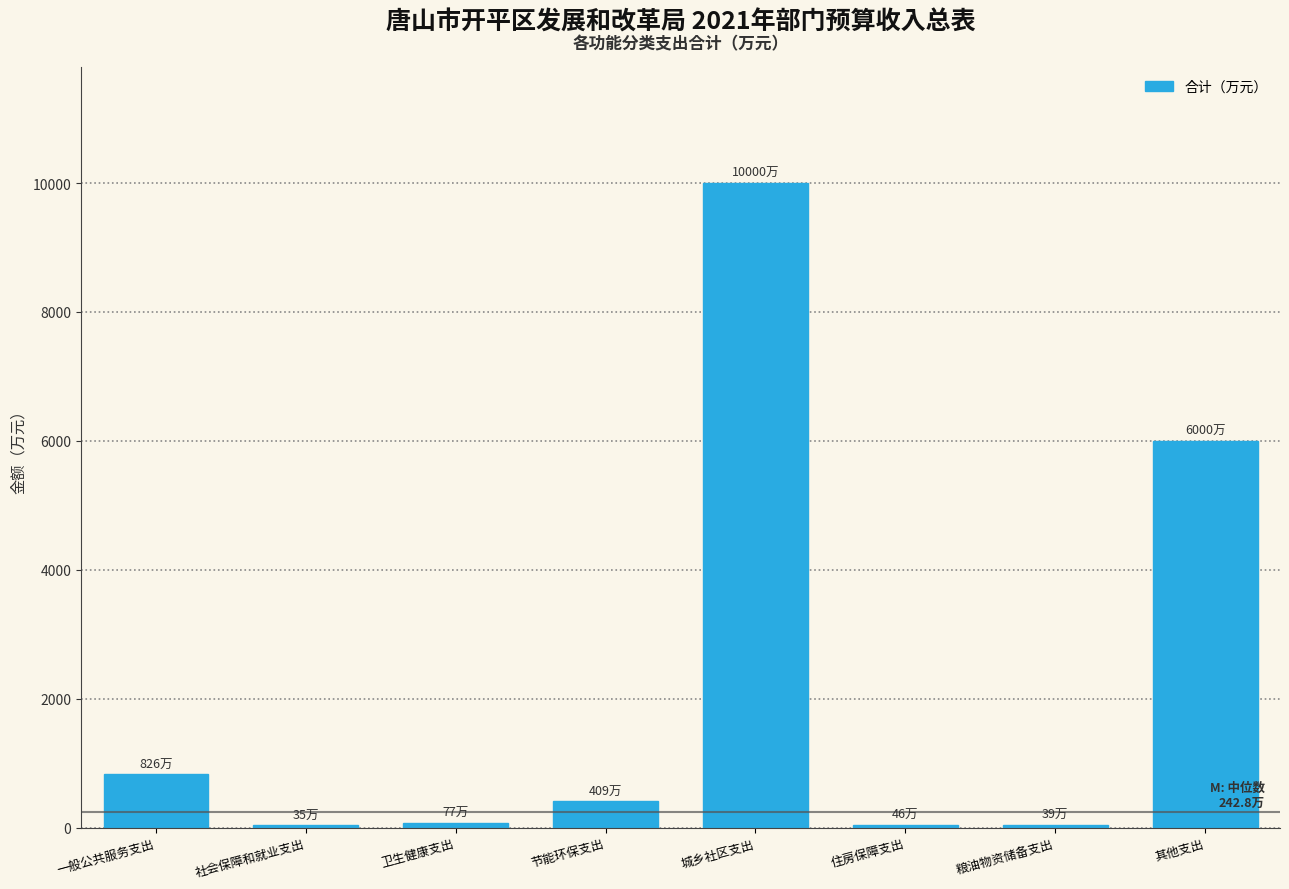

True or false: the data shows 409.0 at 节能环保支出.

True